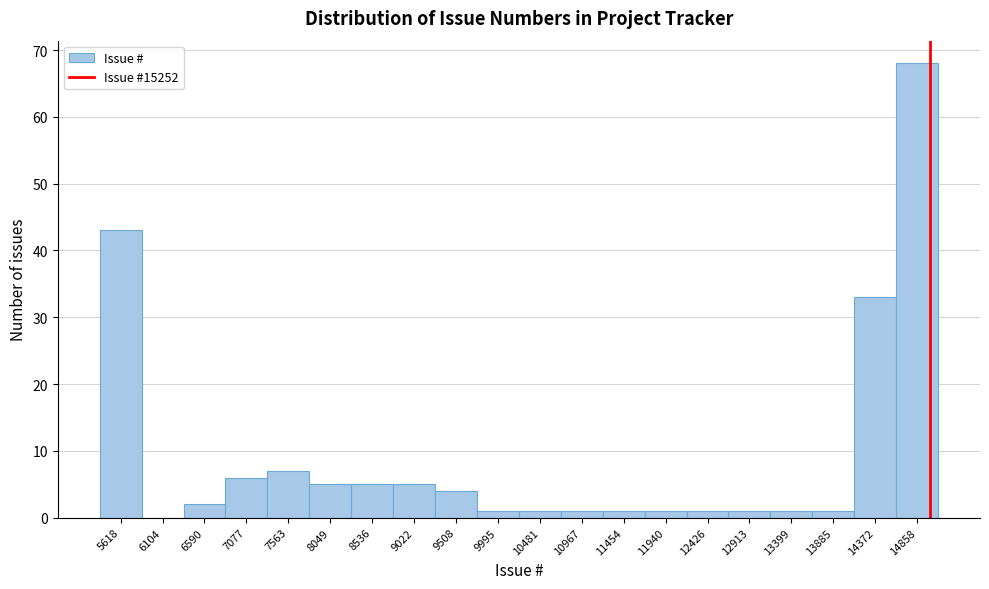

Reading left to right, extract all data points from this chart.

5618=43	6104=0	6590=2	7077=6	7563=7	8049=5	8536=5	9022=5	9508=4	9995=1	10481=1	10967=1	11454=1	11940=1	12426=1	12913=1	13399=1	13885=1	14372=33	14858=68